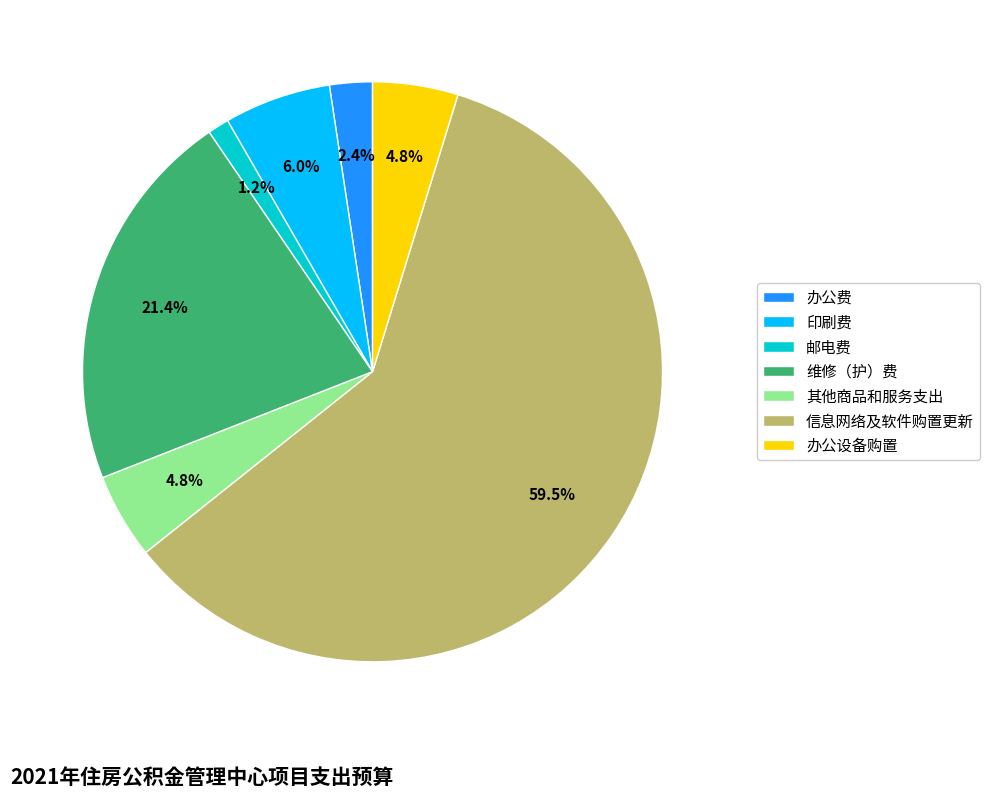

Which category has the biggest portion of the pie?

信息网络及软件购置更新